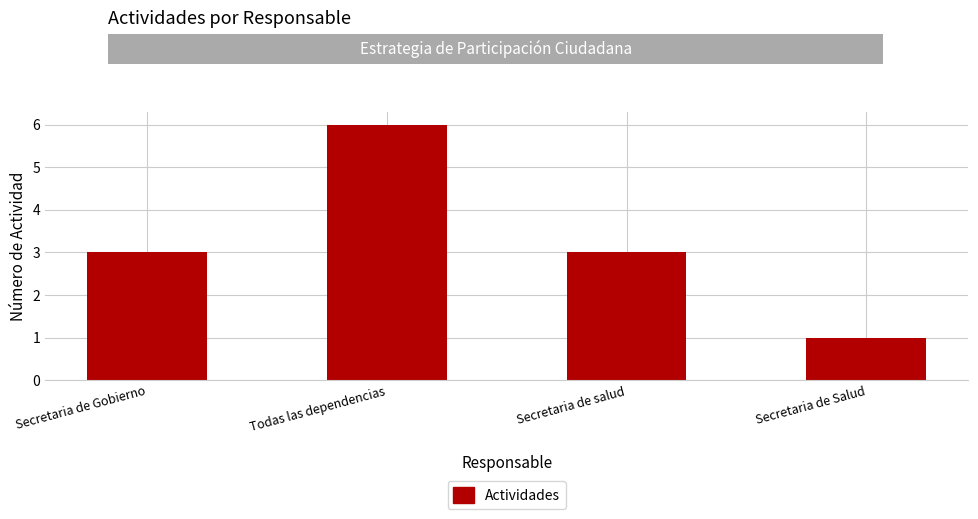

Read the value at Secretaria de Gobierno.

3